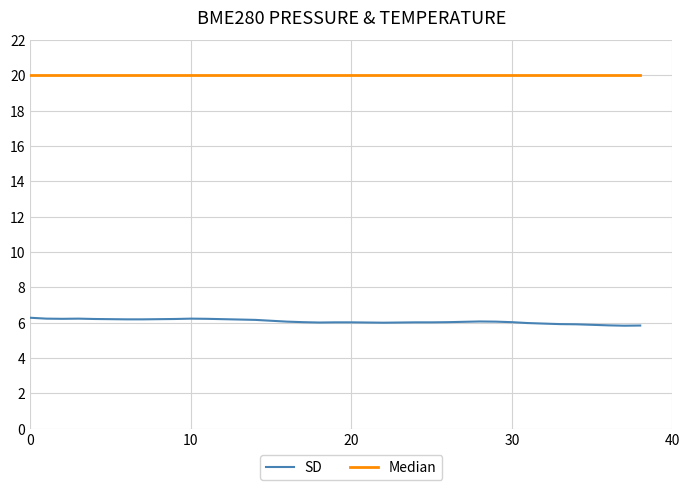

List the series in order of their peak value, highest first.

Median, SD